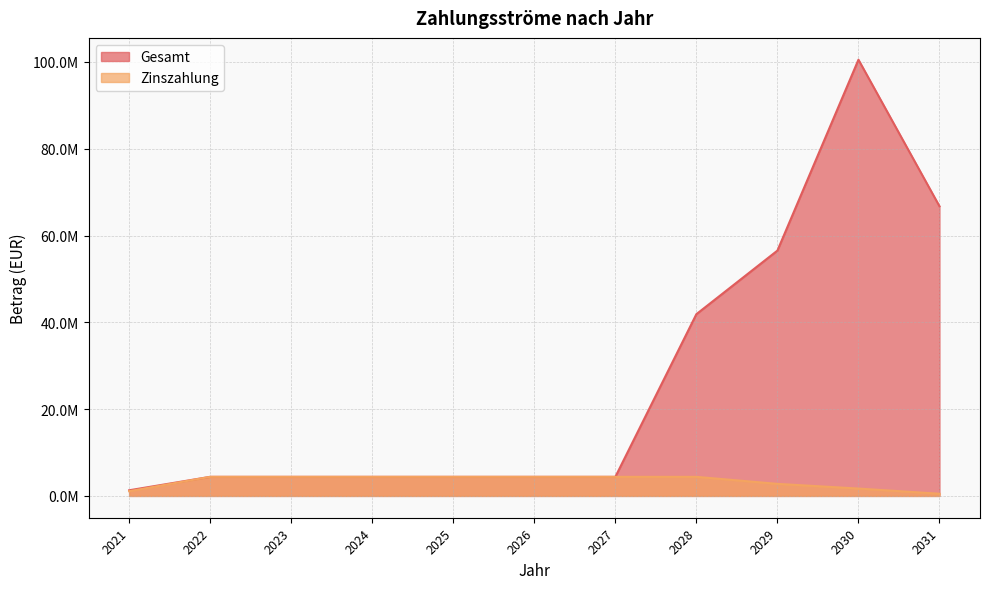

Rank the series at 2022 from lowest to highest value.

Gesamt, Zinszahlung